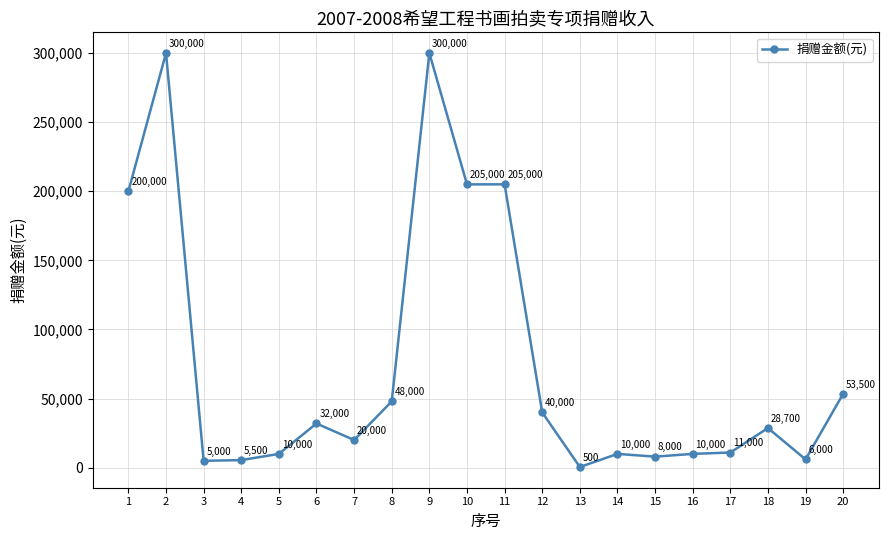

Where is the first local minimum?

3